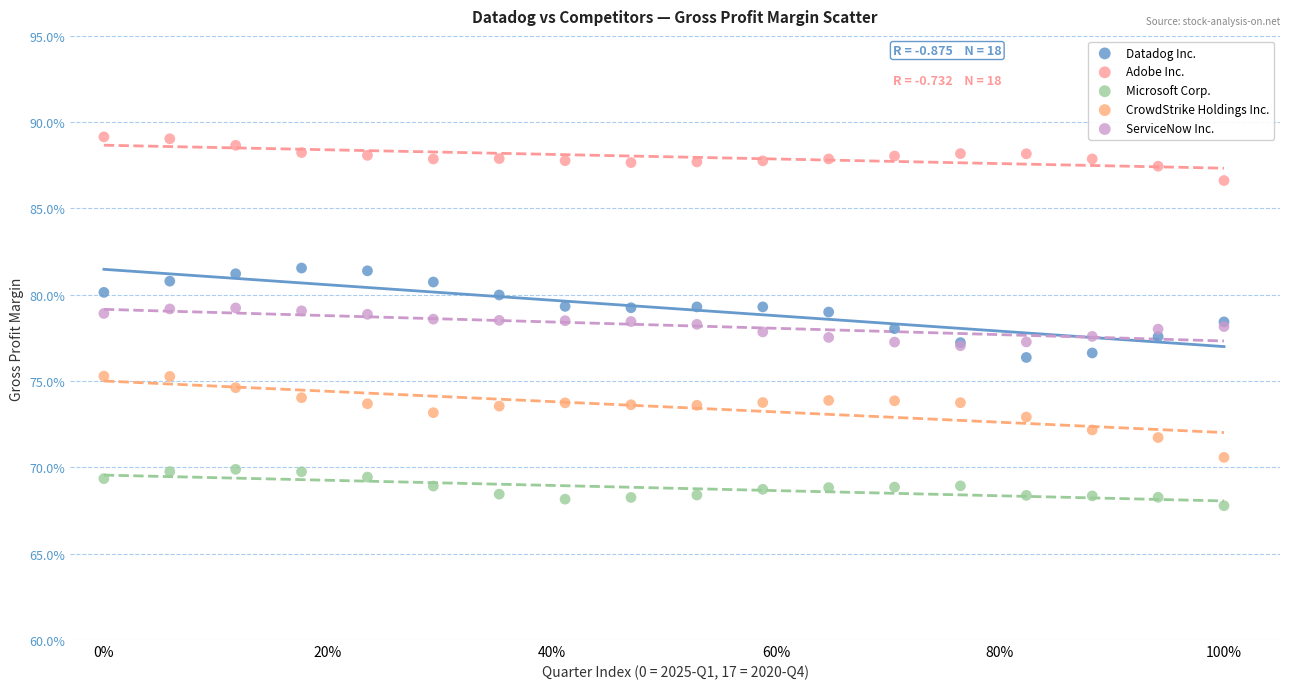

Which series contains the lowest Y value?

Microsoft Corp.